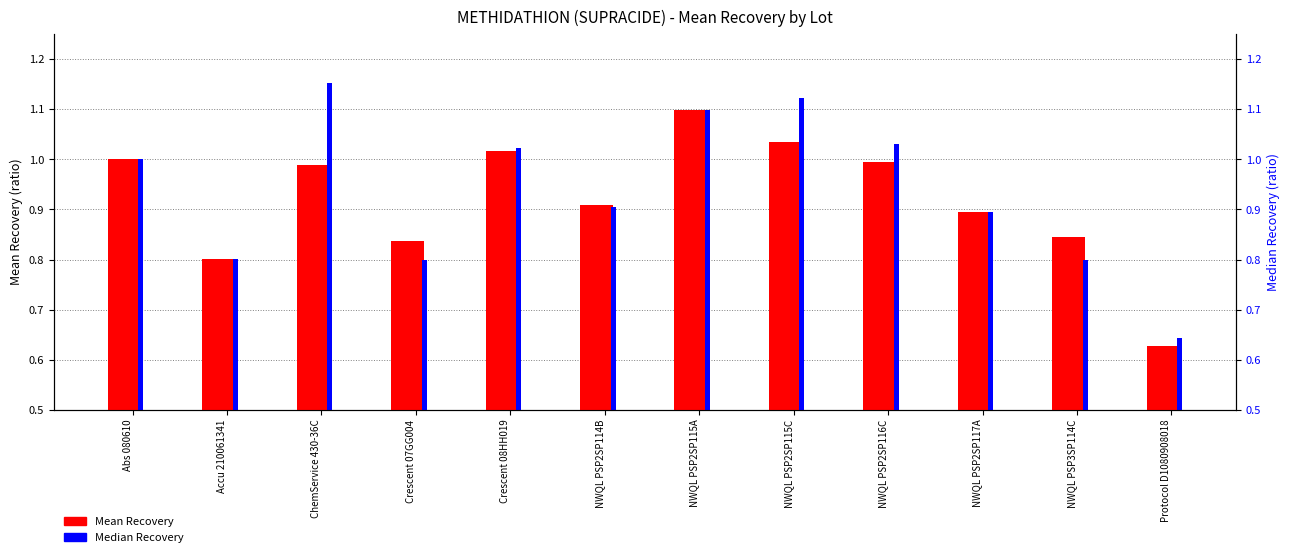

Is the value of Mean Recovery at NWQL PSP2SP115A greater than the value of Median Recovery at Protocol D1080908018?

Yes